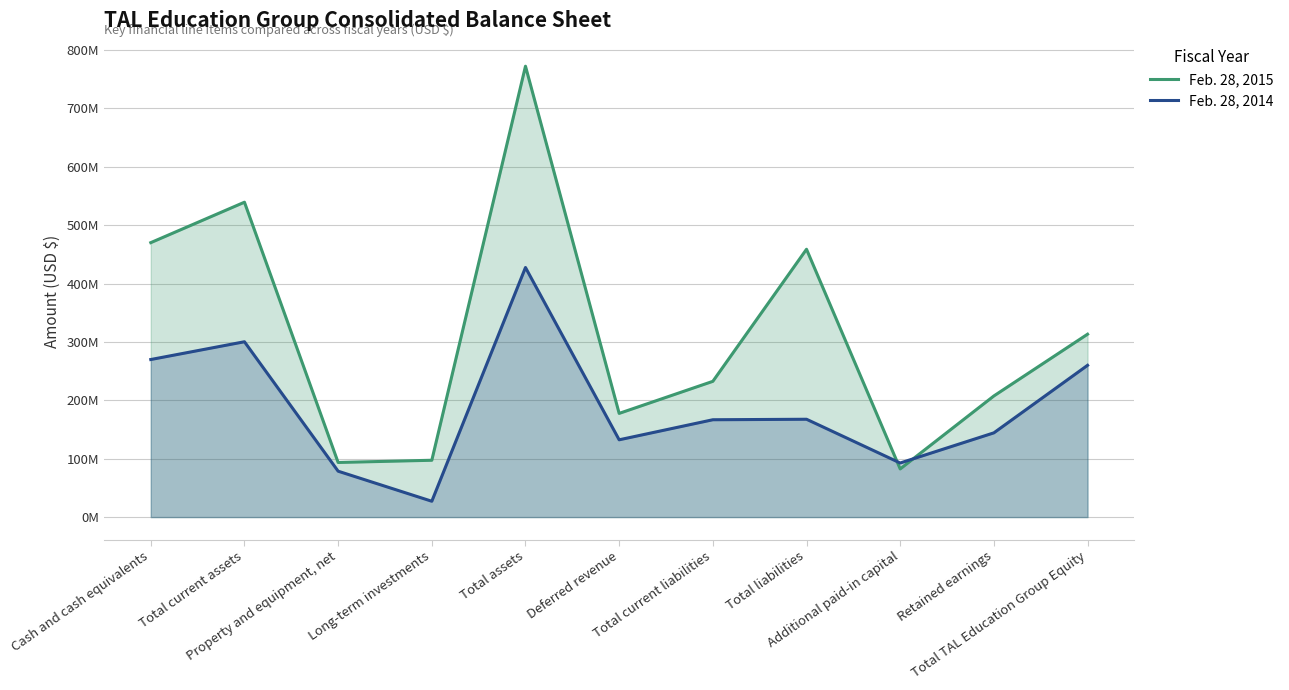

What are all the series names shown in the legend?

Feb. 28, 2015, Feb. 28, 2014